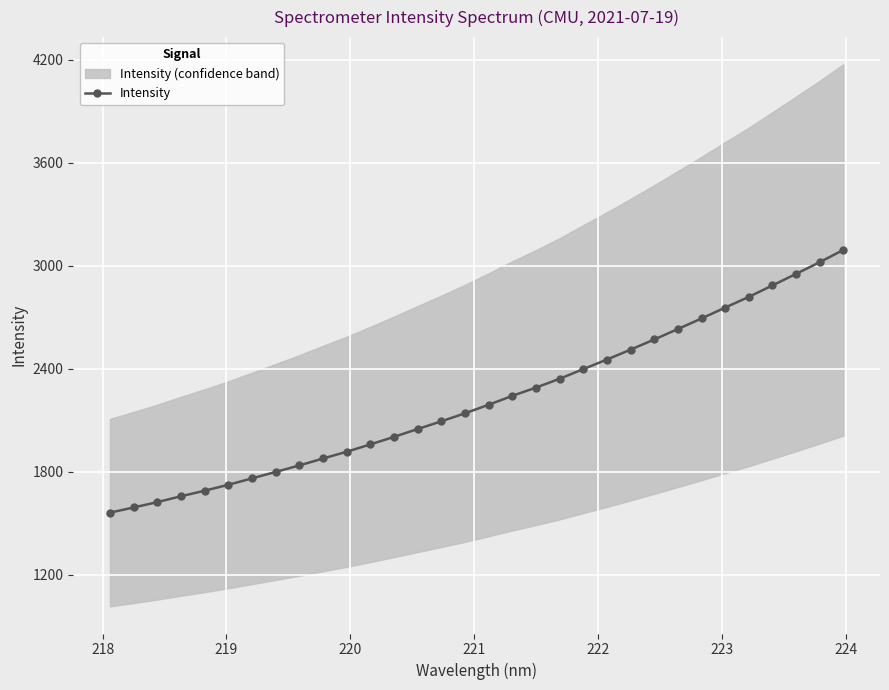

What is the value of the Intensity point at the 10th from the left?

1875.9